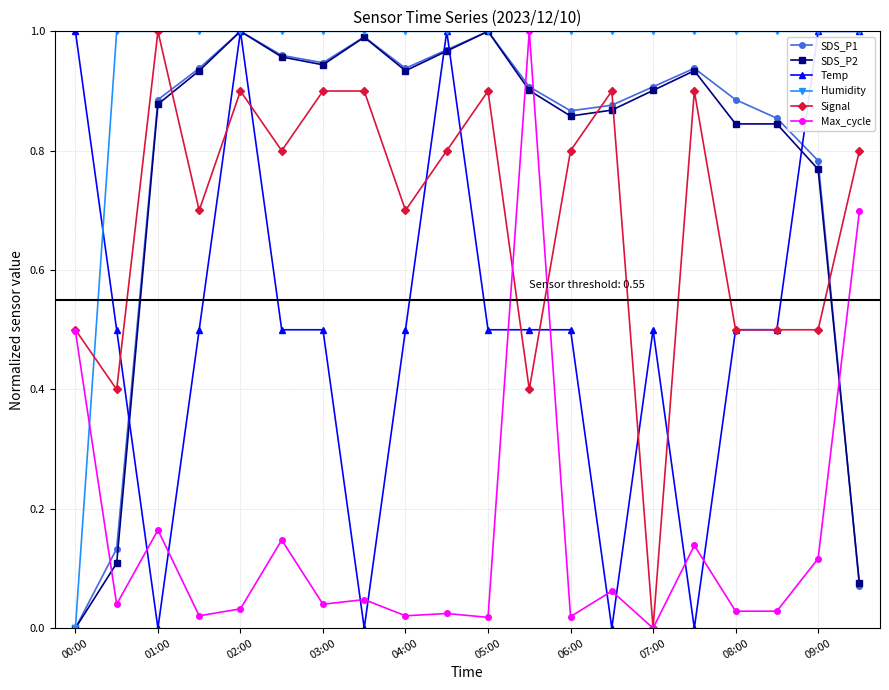

At how many categories does at least one series exceed 0?

20